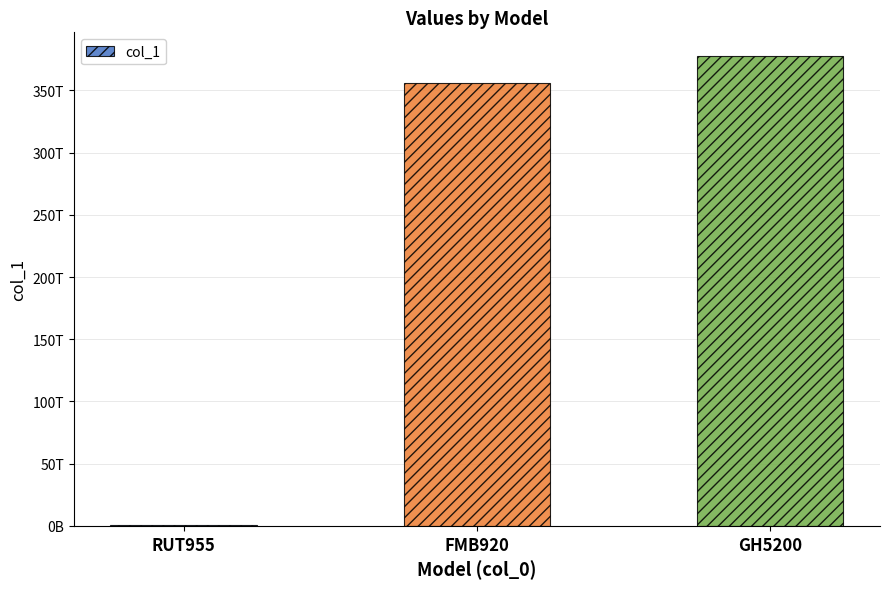

Are the bars horizontal?

No